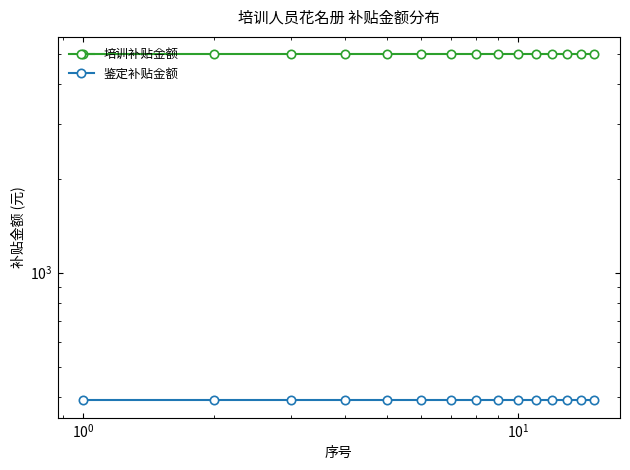

The 鉴定补贴金额 series shows 194 at 14. True or false?

False